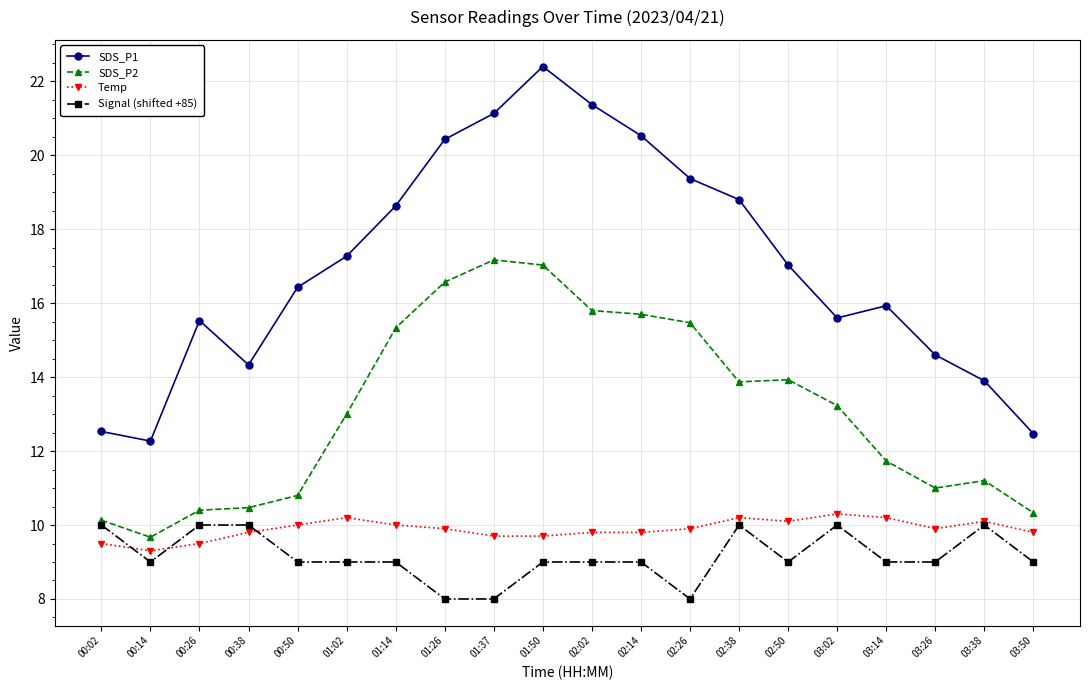

True or false: SDS_P1 and Signal (shifted +85) cross at least once.

False